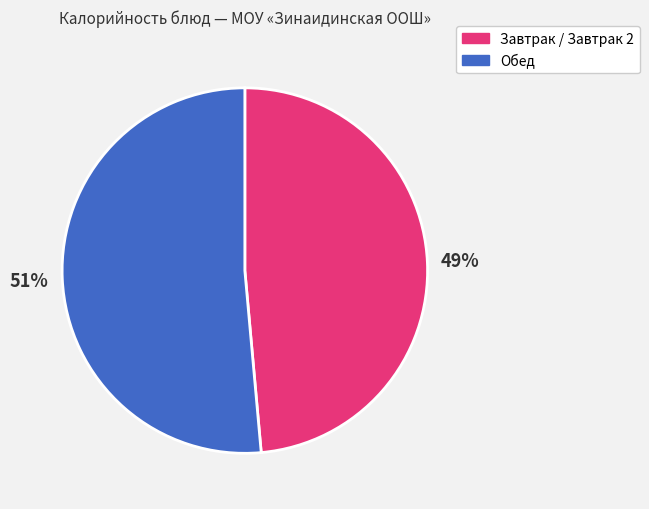

Is the sum of Обед and Завтрак / Завтрак 2 greater than half?

Yes